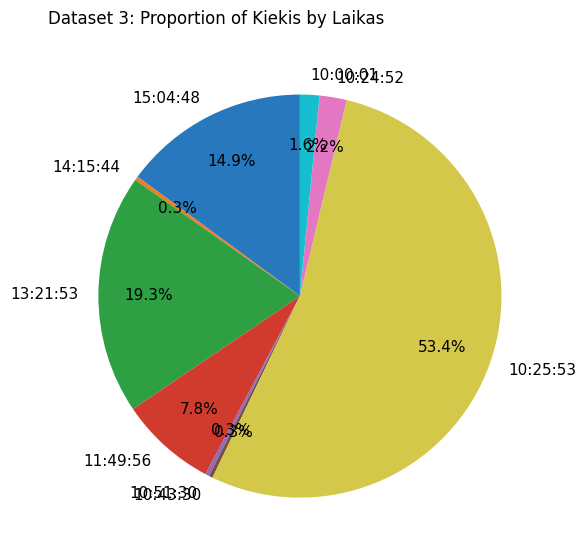

Which category has the biggest portion of the pie?

10:25:53